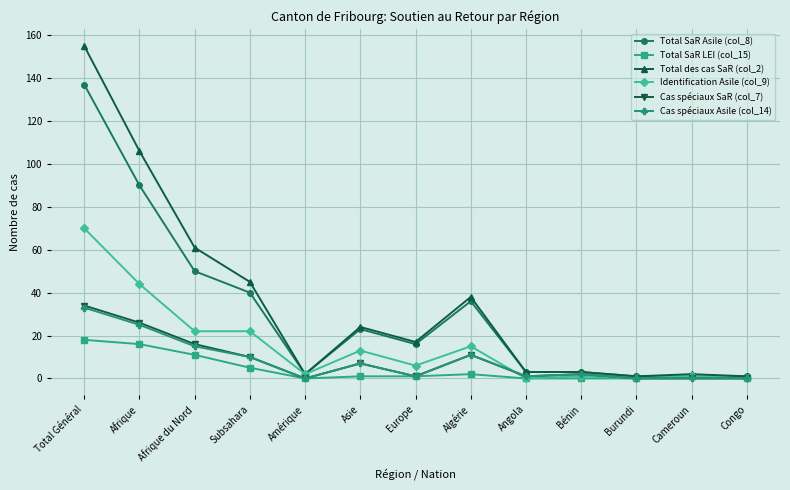

At which category does the chart reach its peak across all series?

Total Général